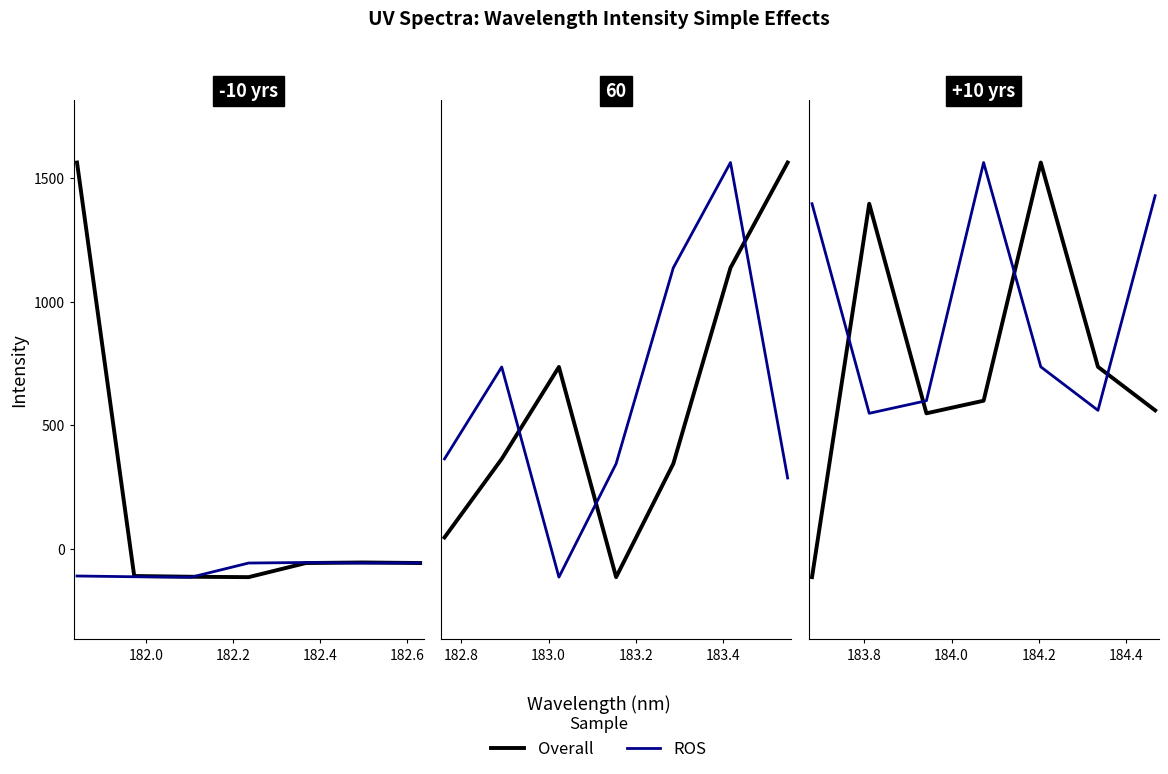

How many lines are shown in the chart?

2